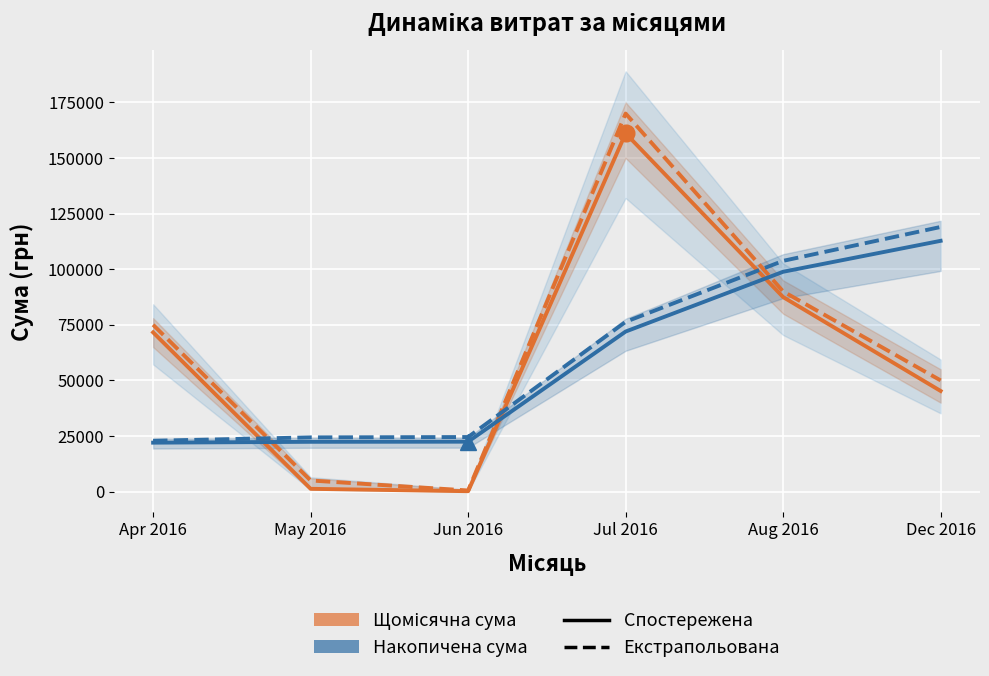

Reading right to left, list all the values displayed in this chart.

Сума (спостережена): 45252.0	87472.1	161087.3	180.0	1252.4	71592.1
Сума (екстрапольована): 50000.0	90000.0	170000.0	500.0	5000.0	75000.0
Накопичена сума (спостережена): 112761.1	98851.2	71963.3	22446.9	22391.6	22006.6
Накопичена сума (екстрапольована): 119000.0	103763.1	76336.7	24531.4	24379.0	22855.3